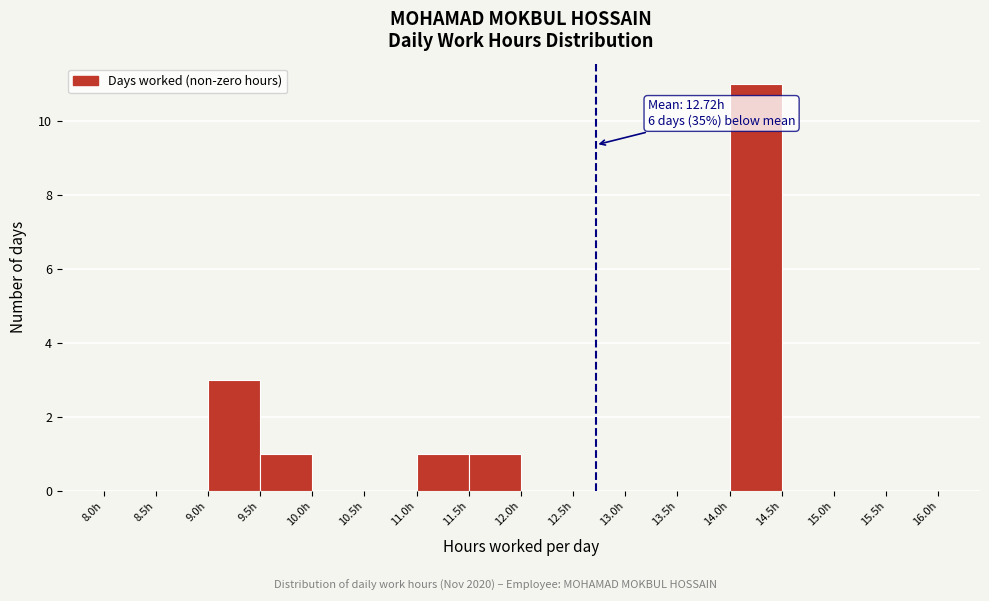

Over which range of the x-axis is the bar tallest?

14.0 to 14.5